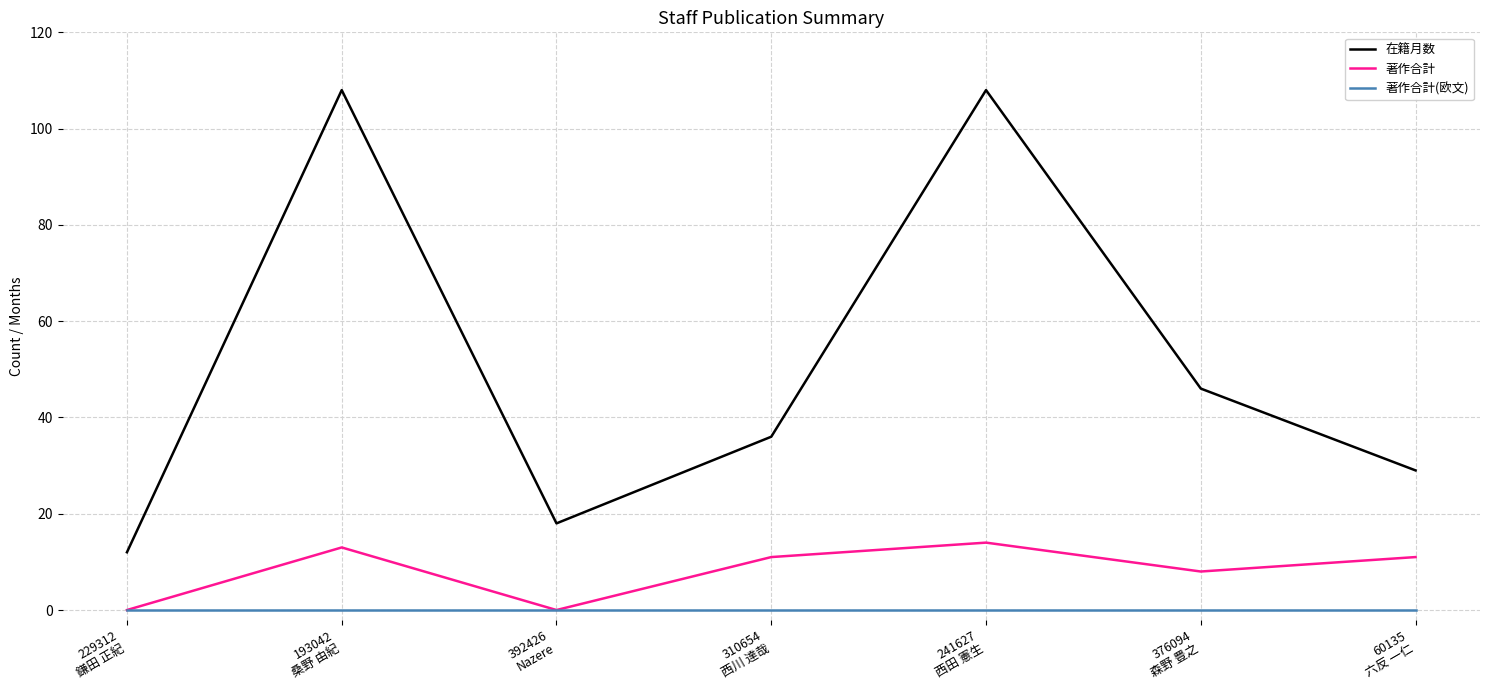

True or false: 著作合計 and 在籍月数 cross at least once.

False